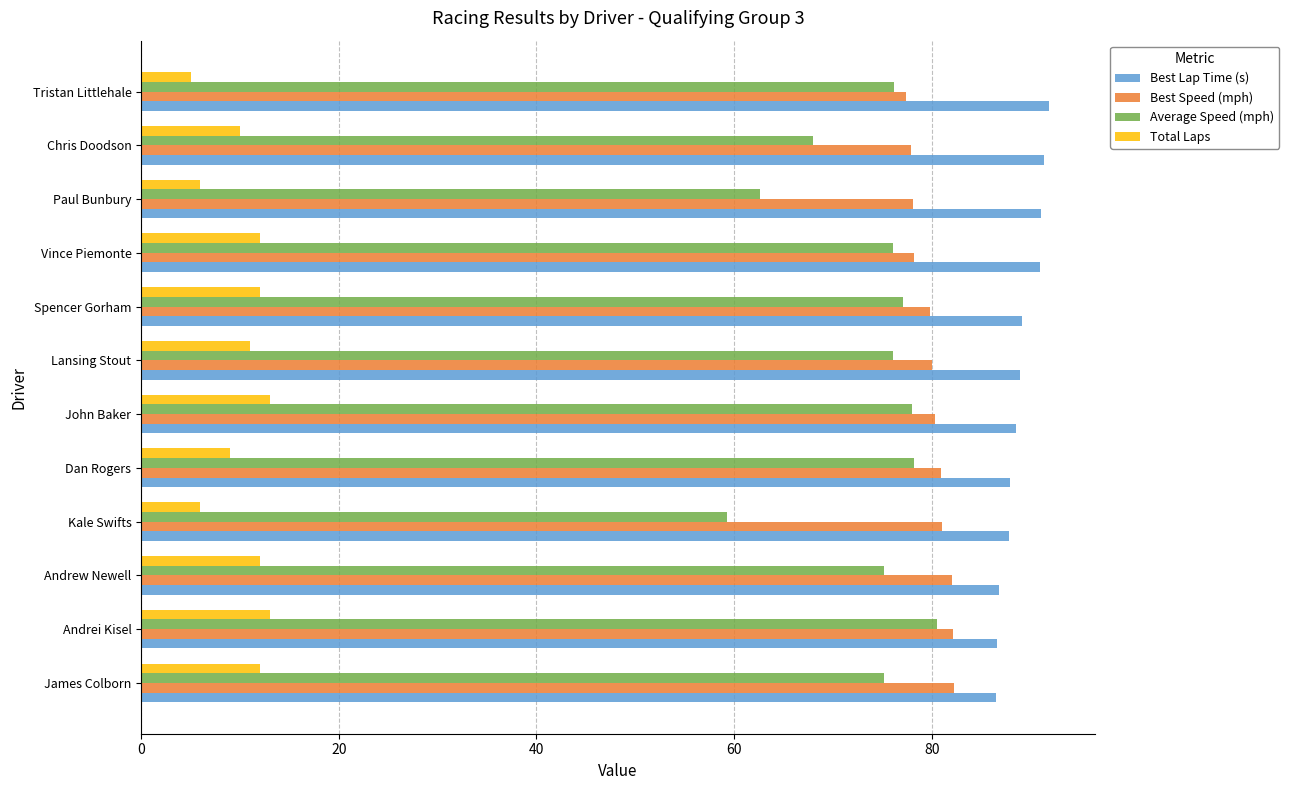

Is the value of Best Lap Time (s) at Paul Bunbury greater than the value of Average Speed (mph) at John Baker?

Yes